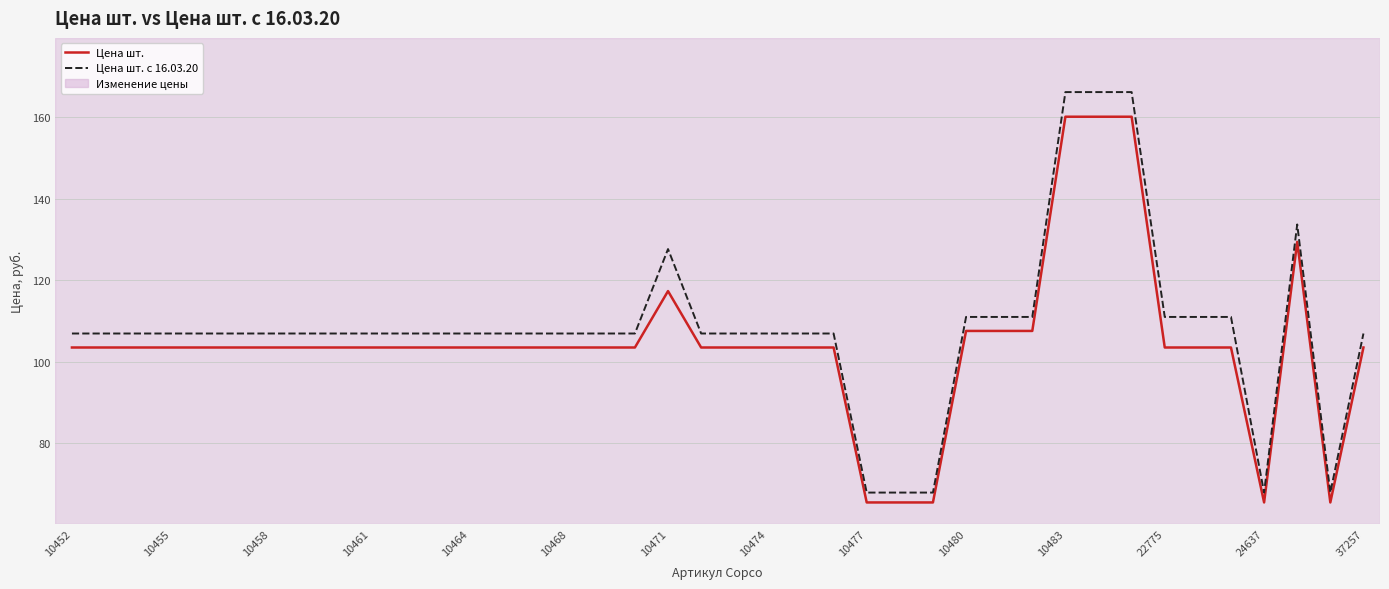

What is the smallest value displayed?

65.5